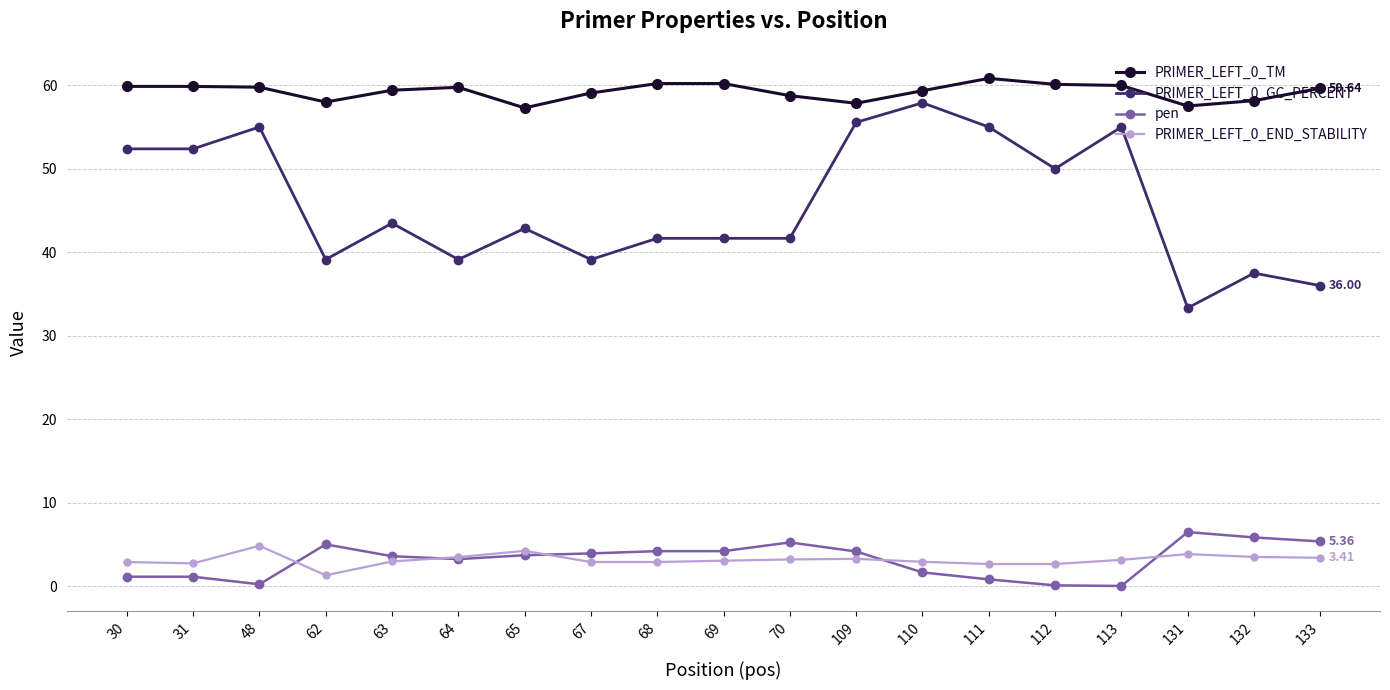

True or false: pen has a value of 0.2 at 48.

True